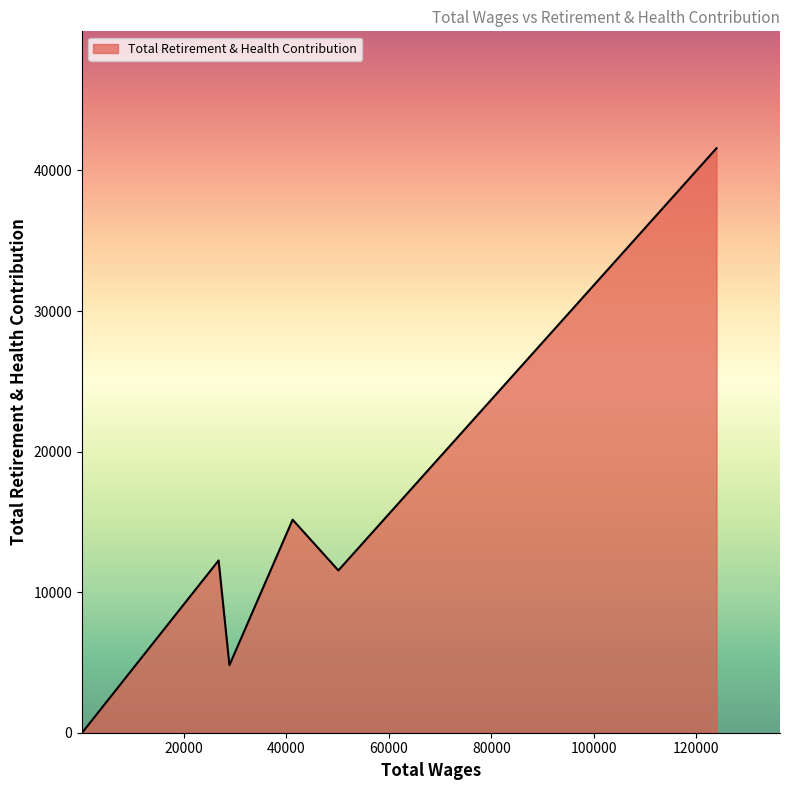

What is the greatest value displayed?

41584